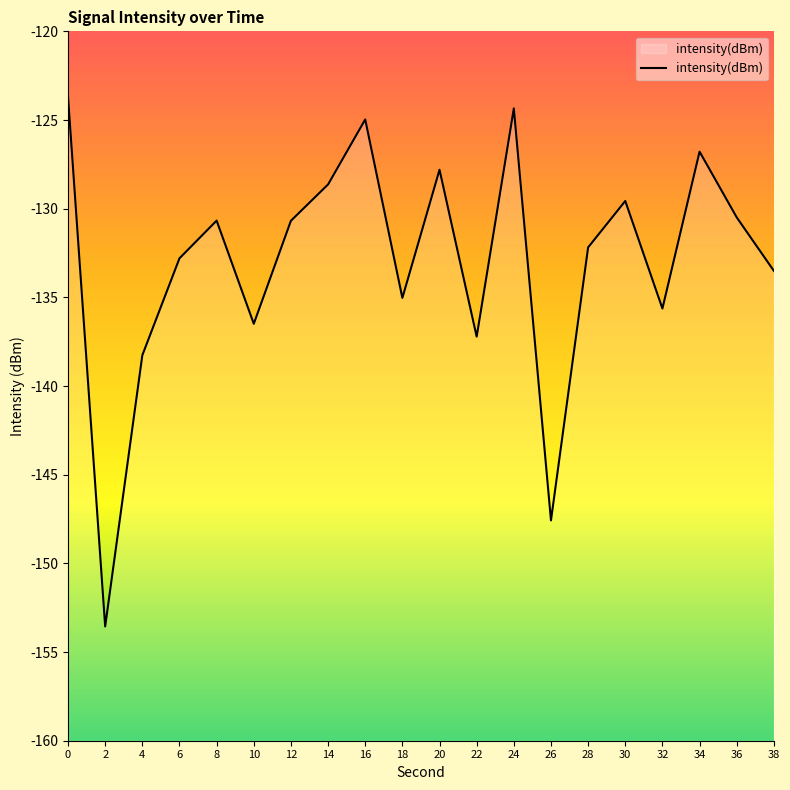

What is the maximum value shown in the chart?

-123.7